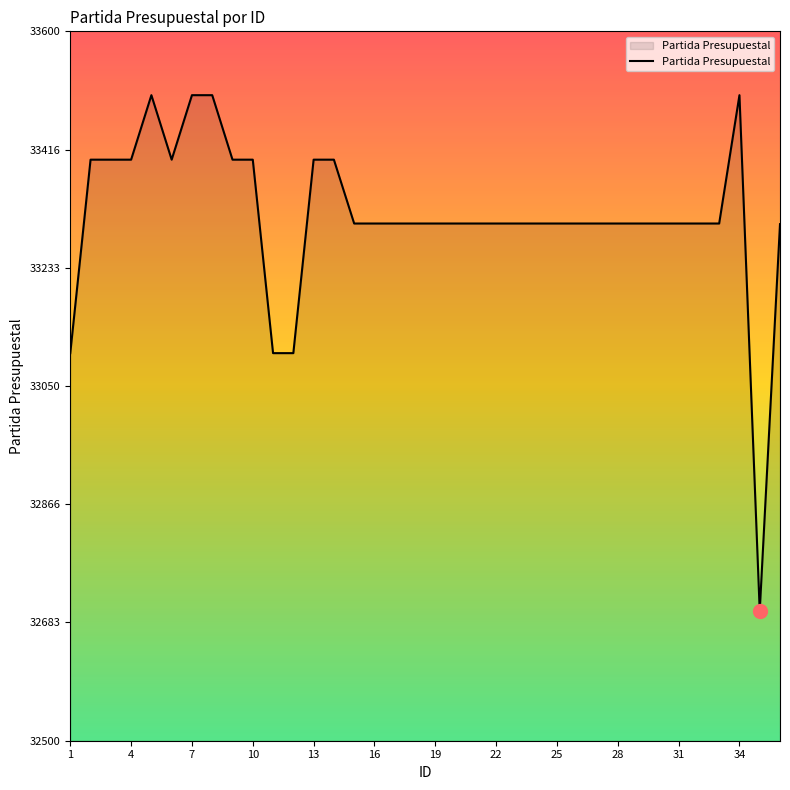

What is the difference between the maximum and minimum values?

800